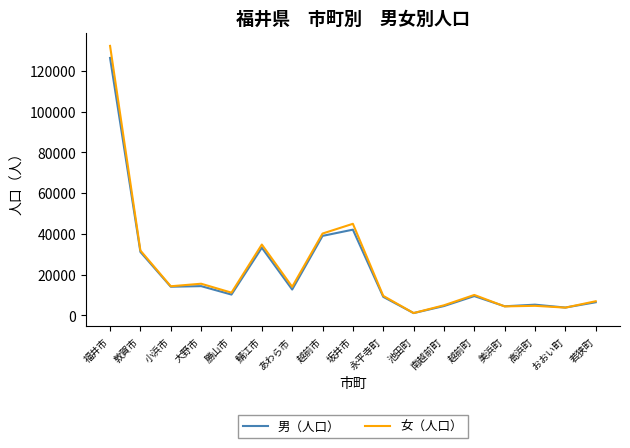

What position from the right is 越前町?

5